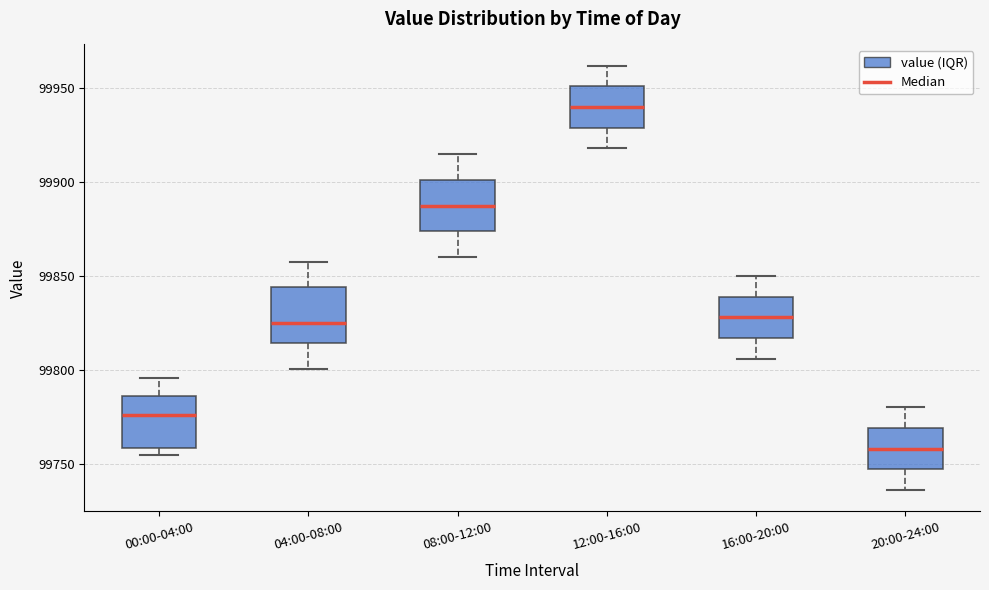

Reading left to right, transcribe this box plot: for each box, give where its median line is, the range the box spans, and where its two whiskers end, as read against the y-axis. The values are not printed on the chart, so give them approximately, as read against the axis.

00:00-04:00: median 99775, box 99760 to 99785, whiskers 99755 to 99795
04:00-08:00: median 99825, box 99815 to 99845, whiskers 99800 to 99860
08:00-12:00: median 99890, box 99875 to 99900, whiskers 99860 to 99915
12:00-16:00: median 99940, box 99930 to 99950, whiskers 99920 to 99960
16:00-20:00: median 99830, box 99815 to 99840, whiskers 99805 to 99850
20:00-24:00: median 99760, box 99745 to 99770, whiskers 99735 to 99780